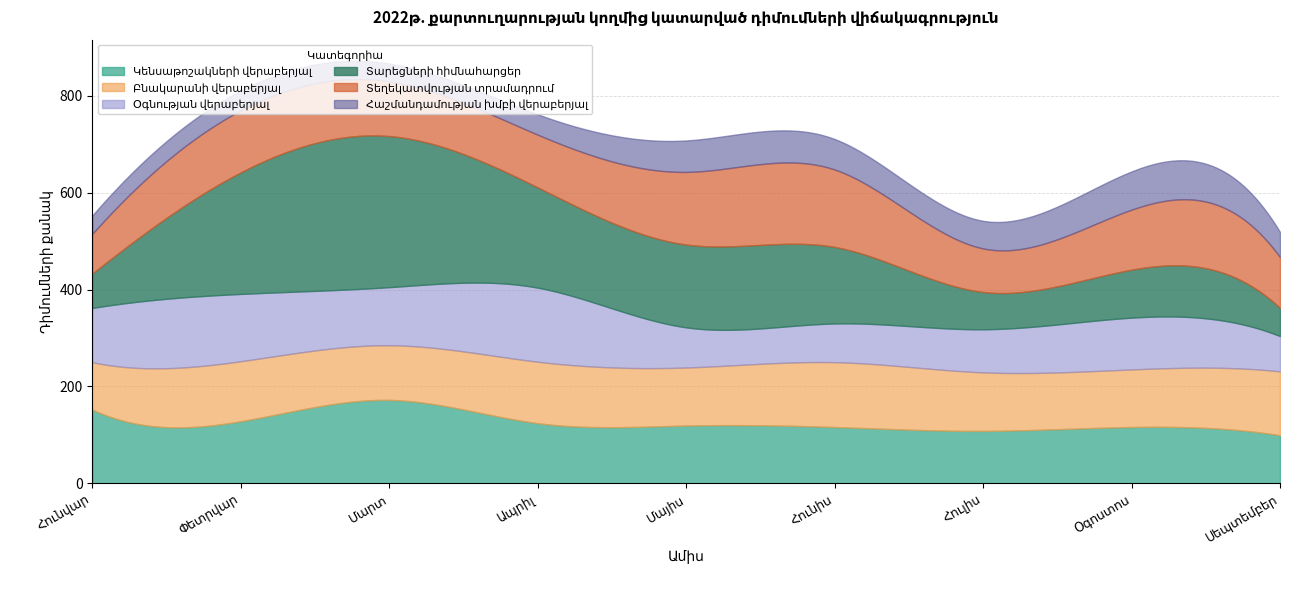

What is the sum of the Հաշմանդամության խմբի վերաբերյալ values at Հուլիս and Ապրիլ?

99